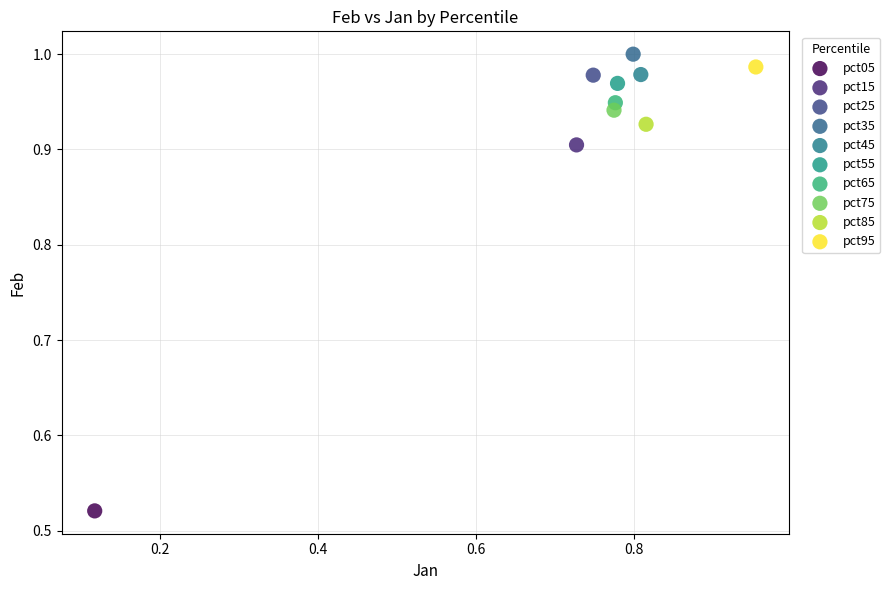

Which series contains the lowest Y value?

pct05